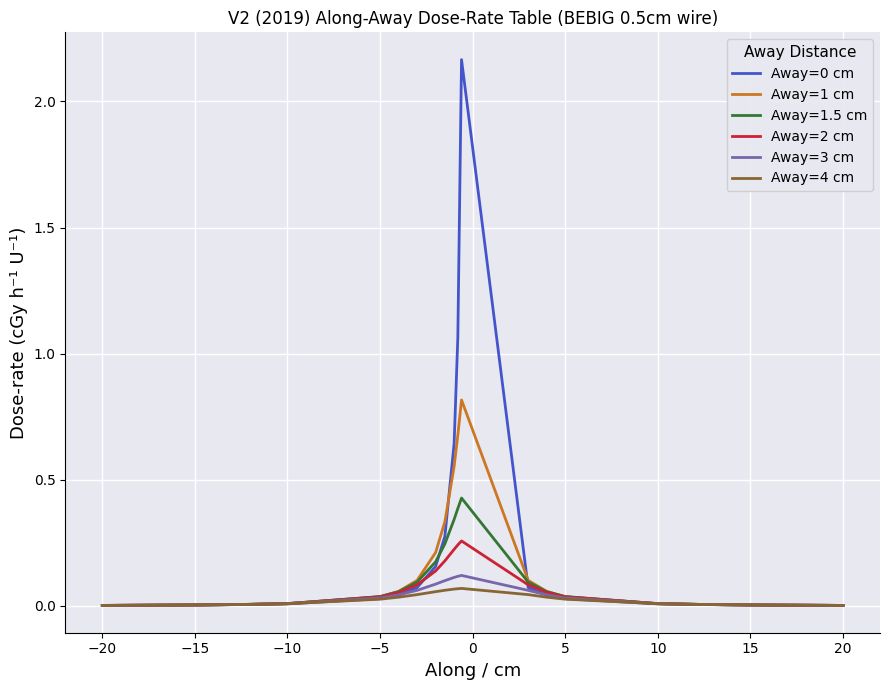

True or false: Away=3 cm has a value of 0.0 at −15.

True